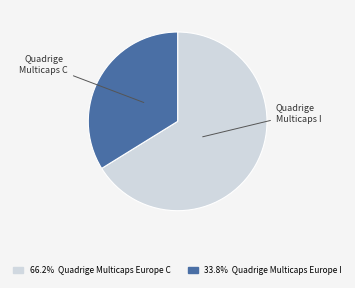

Does any single category account for the majority?

Yes